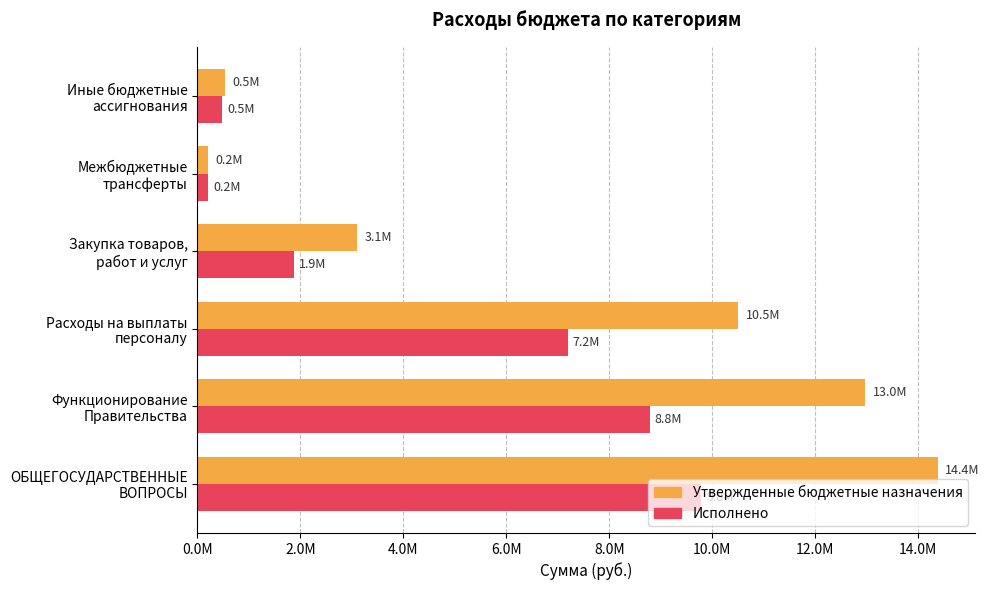

What is the average value of the Исполнено series?

4720880.7